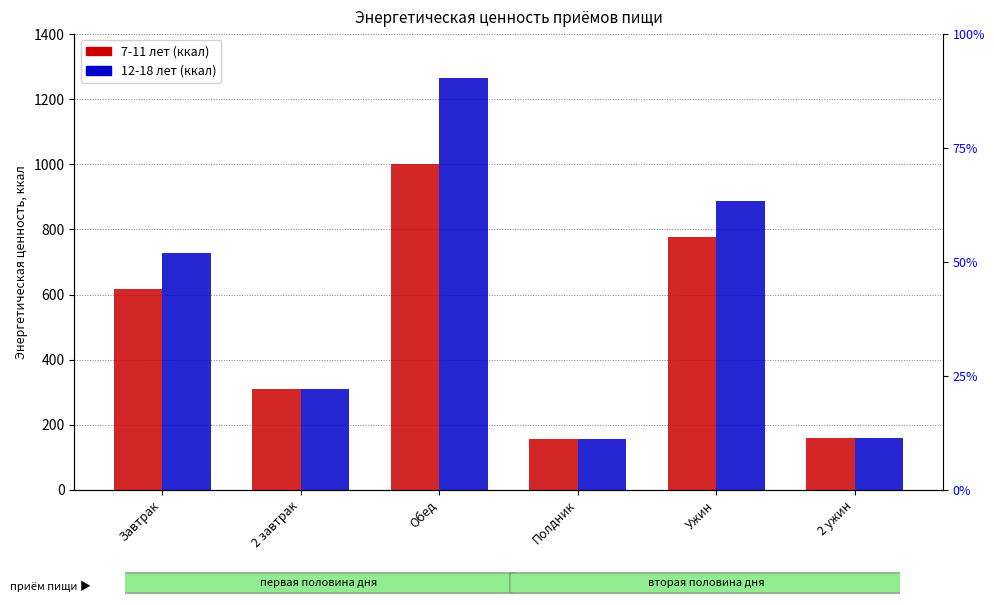

Rank the series by their average value, from highest to lowest.

12-18 лет (ккал), 7-11 лет (ккал)